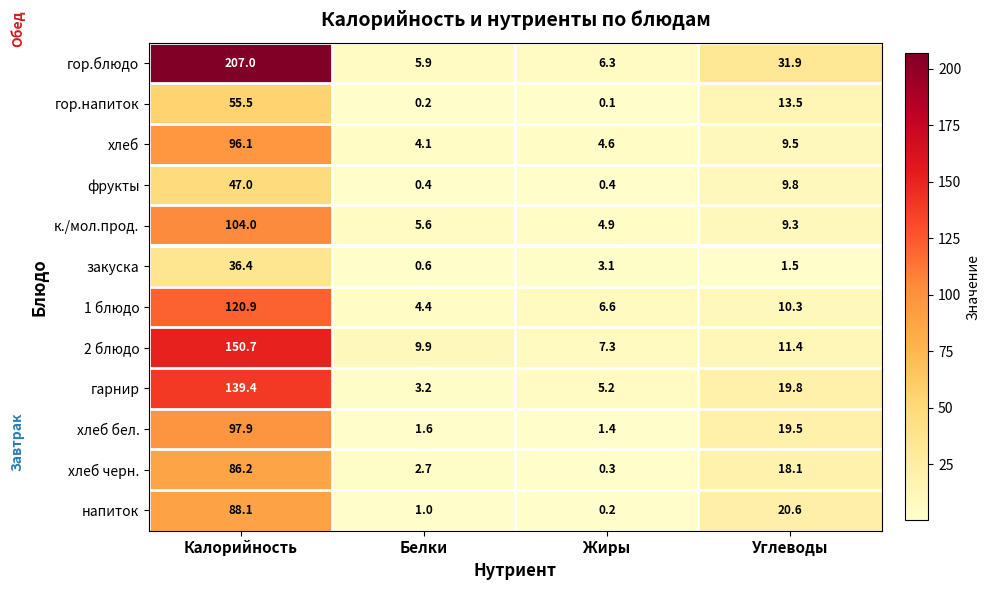

At which label is 1 блюдо closest to 62?

Углеводы